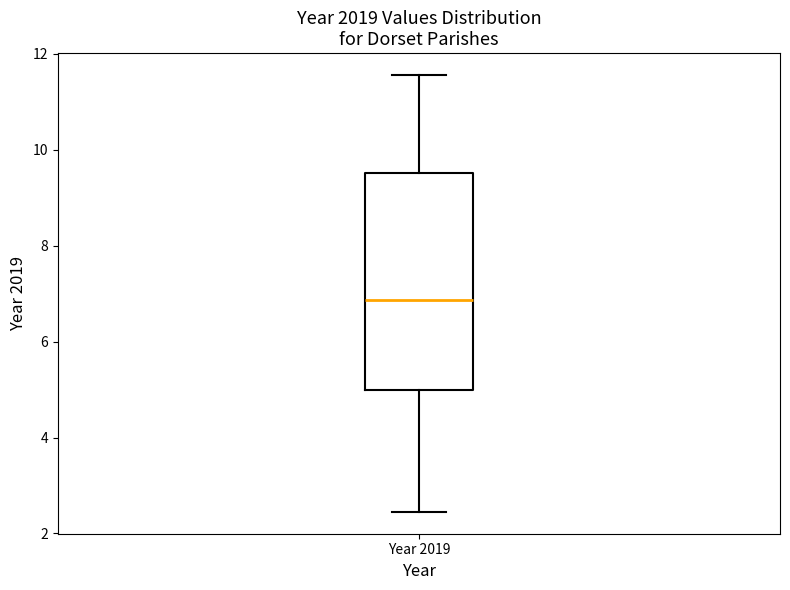

Where does the lower whisker of the box for Year 2019 end on the y-axis? The values are not printed on the chart, so give them approximately, as read against the axis.

2.4